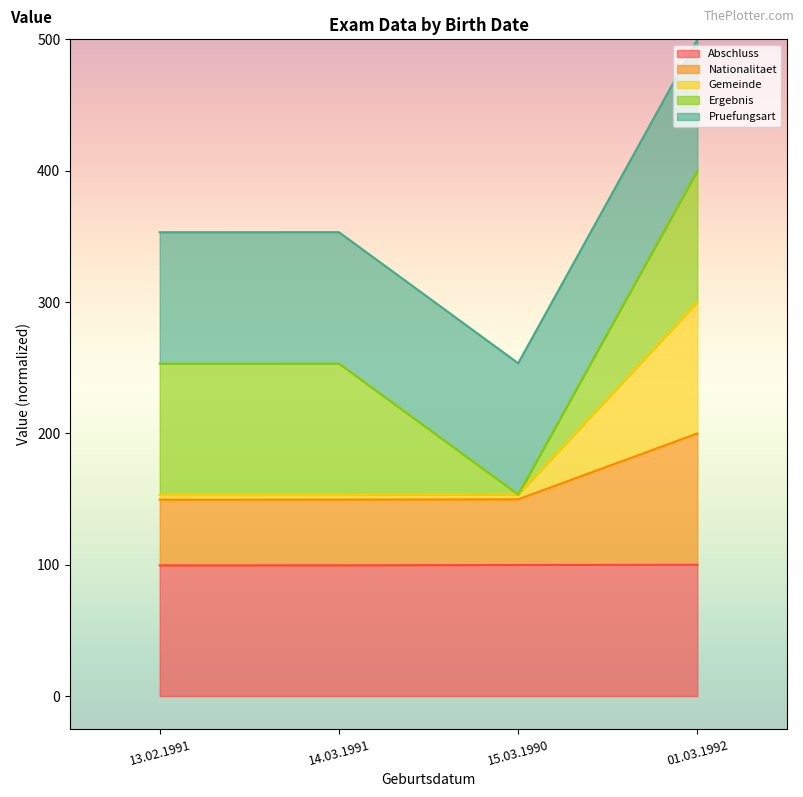

The value of Abschluss at 14.03.1991 is 99.6. True or false?

True